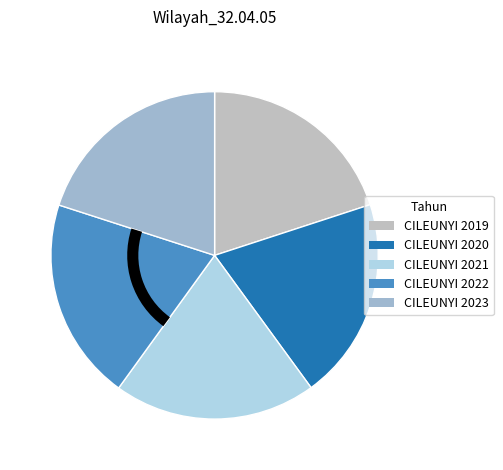

Is it true that CILEUNYI 2021 is 20% of the pie?

True